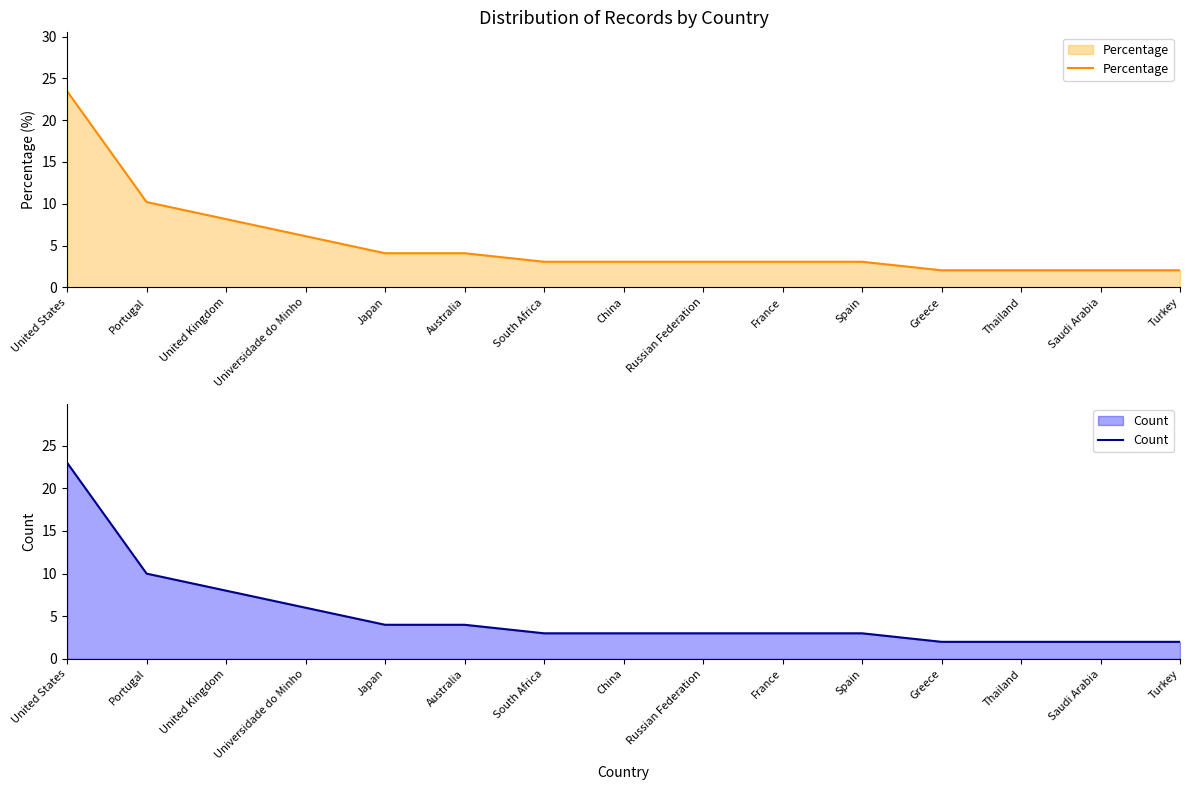

At which label does Percentage first exceed 3?

United States